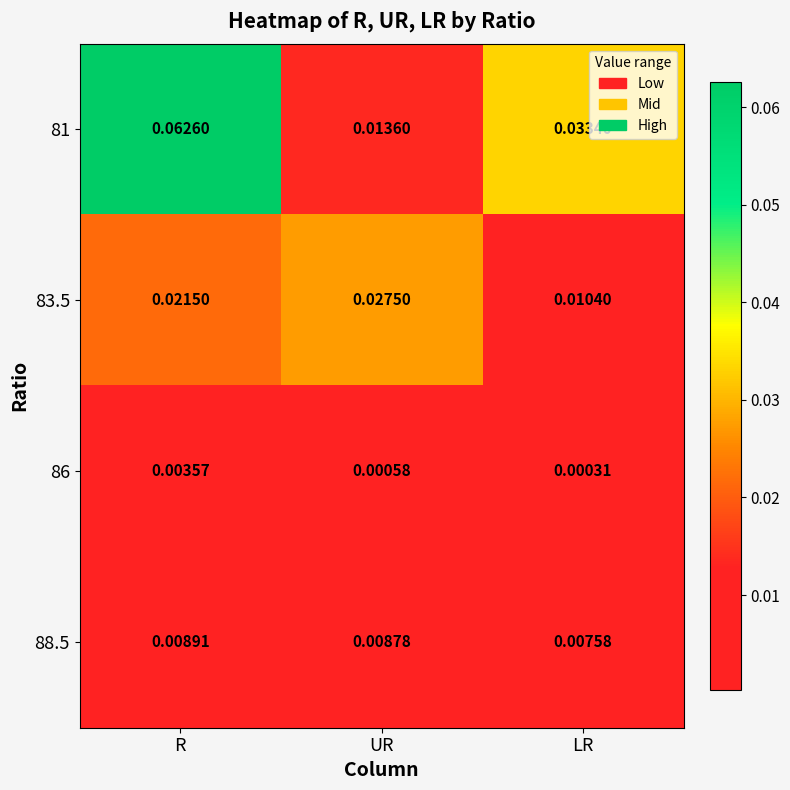

Rank the categories by 86 value from highest to lowest.

R, UR, LR